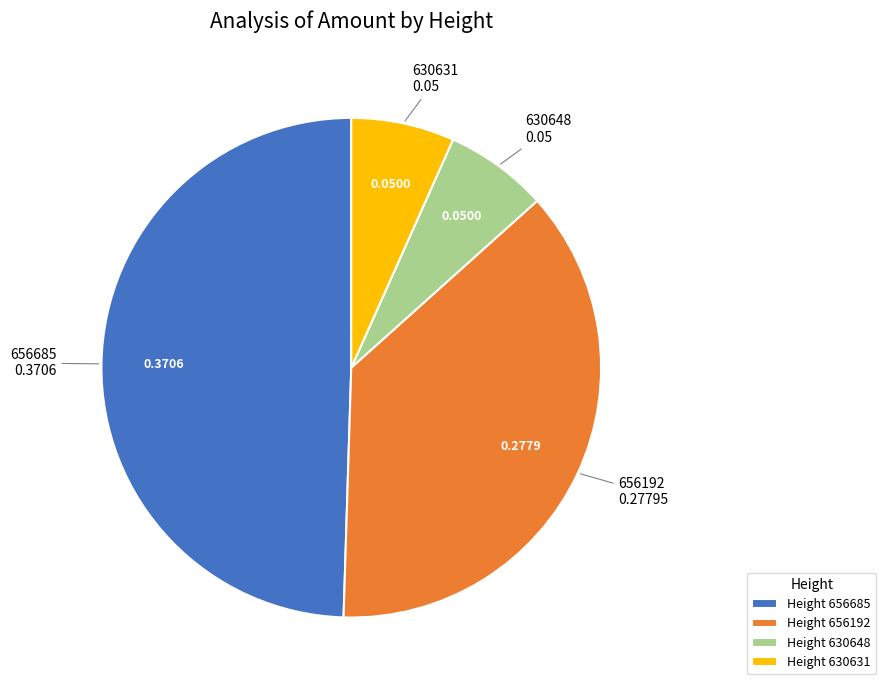

Is Height 630648 the majority of the pie?

No